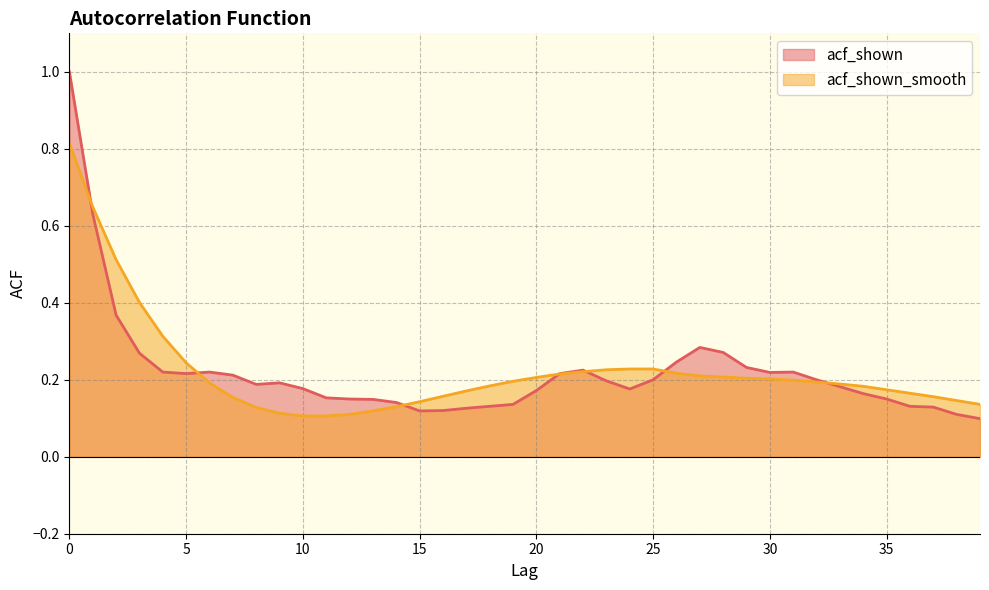

What is the highest value of the acf_shown_smooth series?

0.8